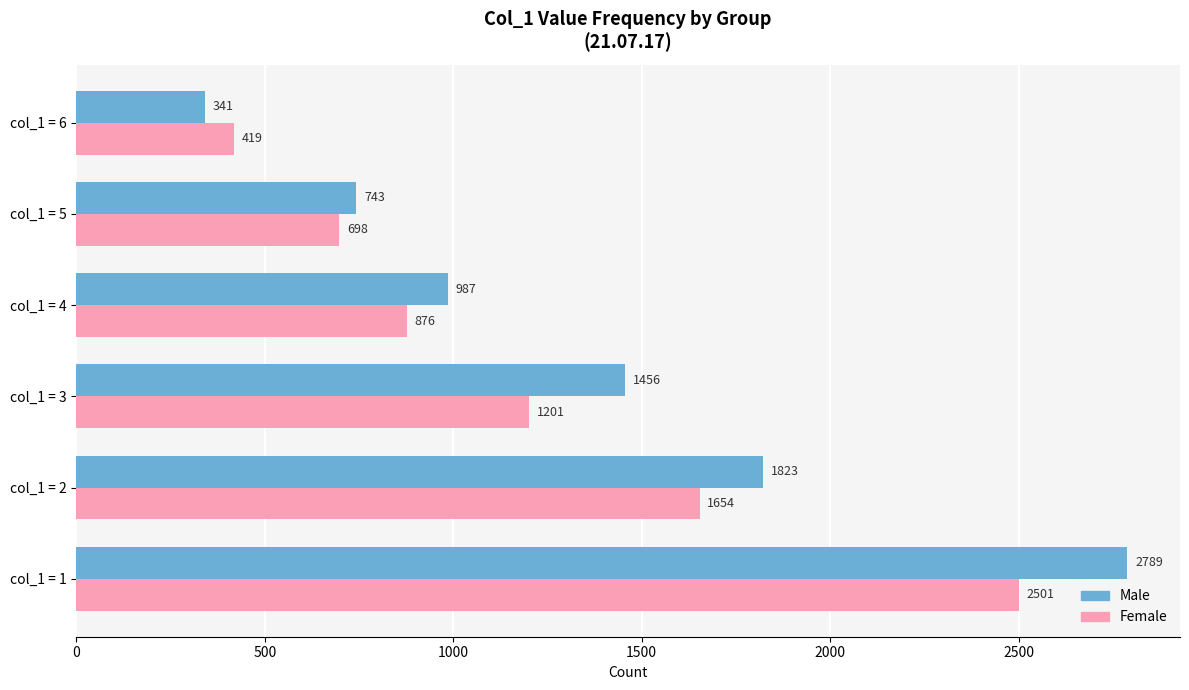

Which series has the largest total across all categories?

Male